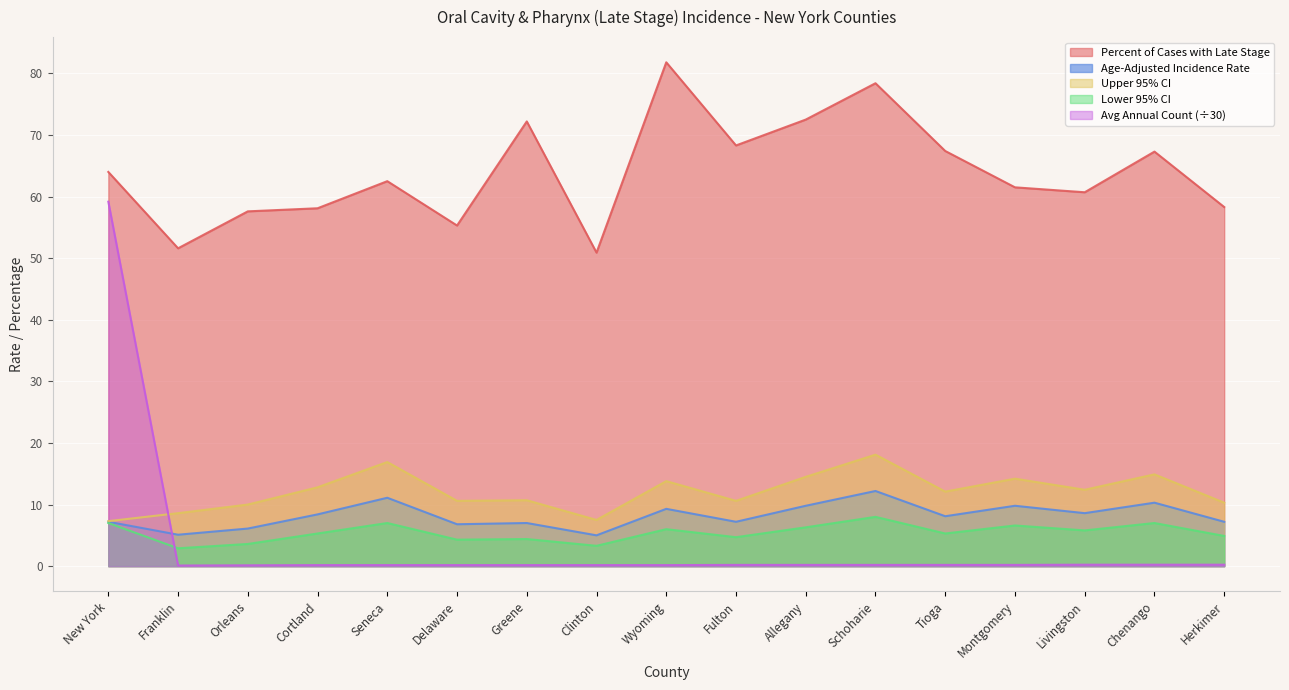

At which label does Percent of Cases with Late Stage first exceed 62?

New York